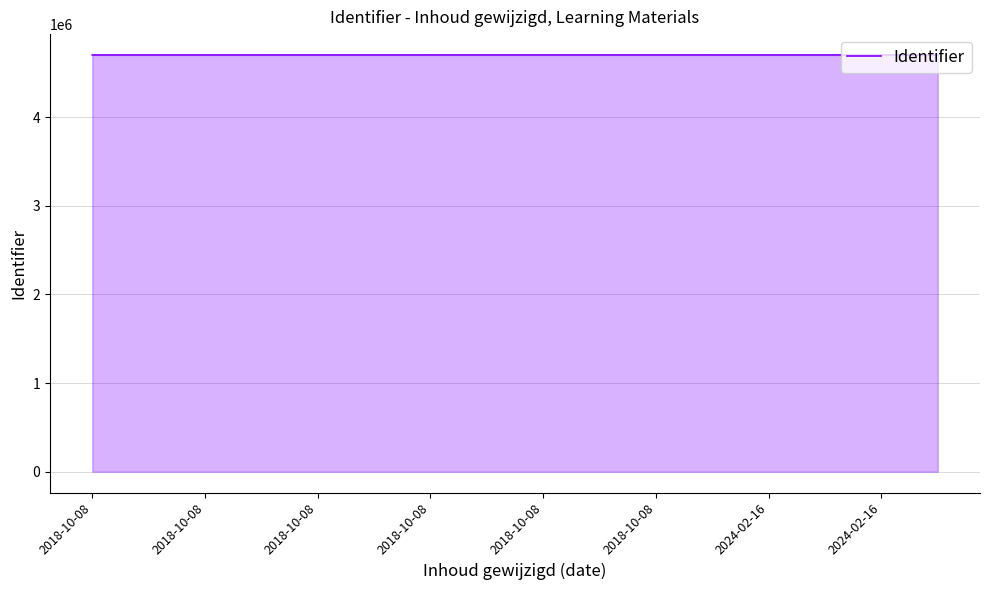

What is the greatest value displayed?

4703827